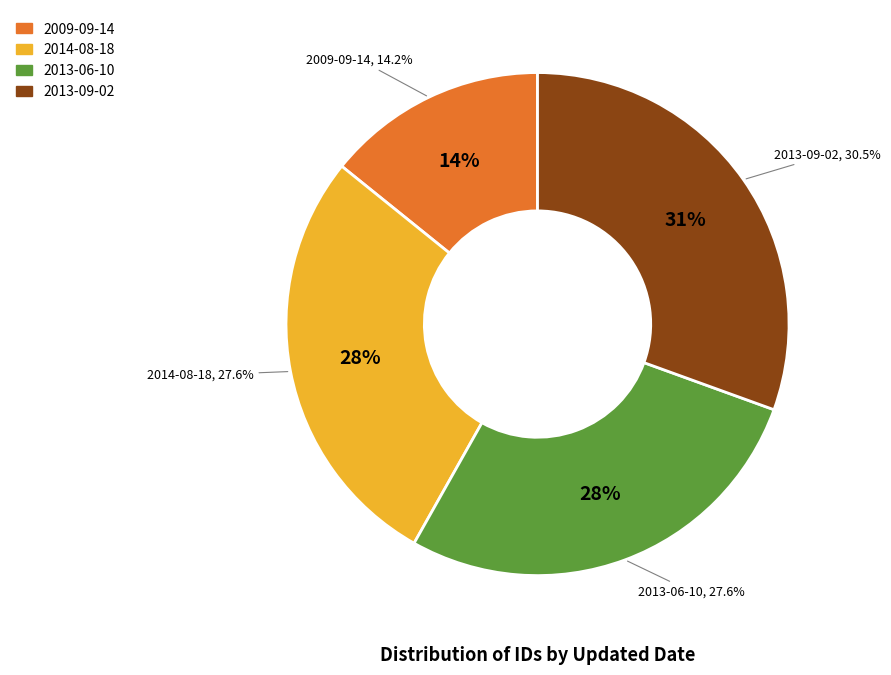

True or false: 2013-06-10 accounts for 28% of the total.

True